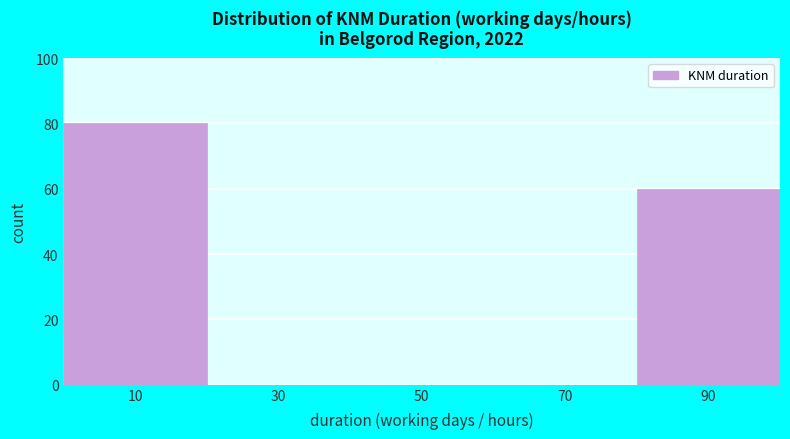

Reading left to right, list every bar in this chart as the range it spans on the x-axis followed by its height. The values are not printed on the chart, so give them approximately, as read against the axis.

0 to 20: 80
20 to 40: 0
40 to 60: 0
60 to 80: 0
80 to 100: 60